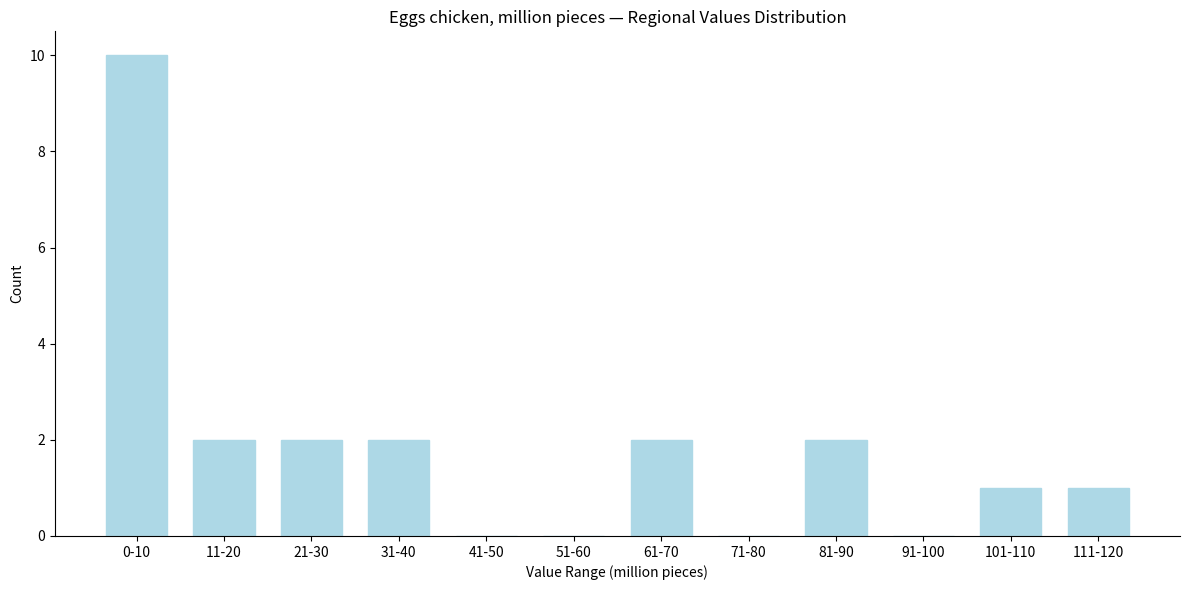

Reading right to left, what are all the values shown in this chart?

111-120=1	101-110=1	91-100=0	81-90=2	71-80=0	61-70=2	51-60=0	41-50=0	31-40=2	21-30=2	11-20=2	0-10=10